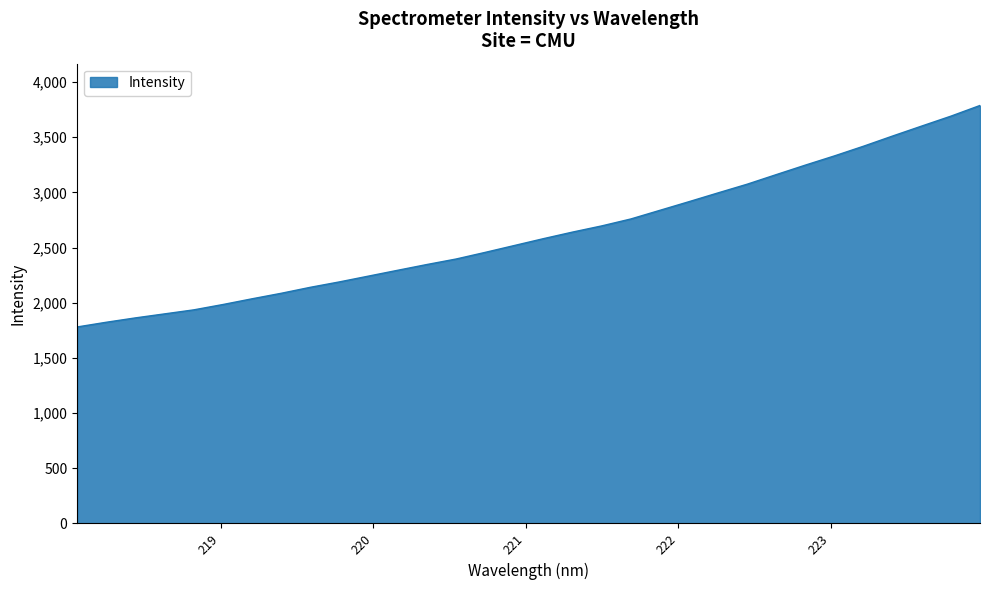

What is the maximum value shown in the chart?

3787.5